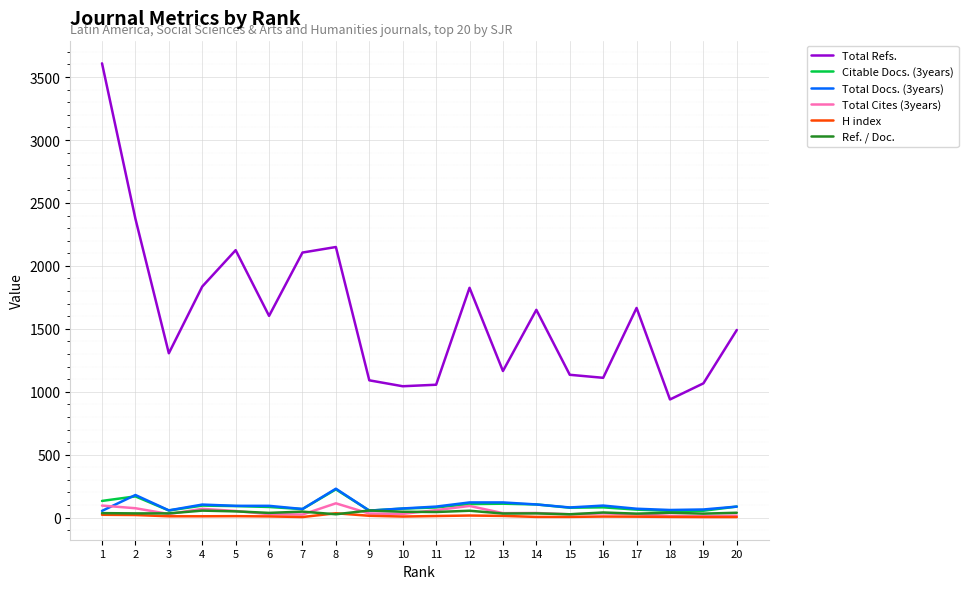

Where do Total Docs. (3years) and Total Cites (3years) first cross each other?

1 and 2